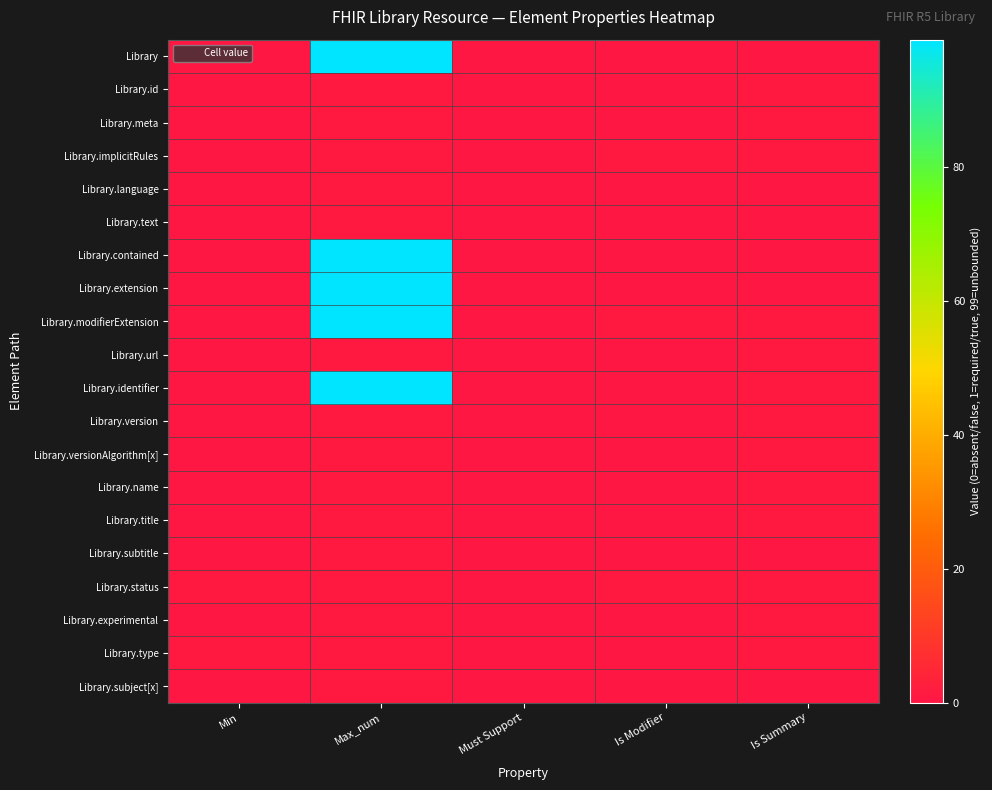

Reading left to right, transcribe all the data shown in this chart.

Library: Min=0	Max_num=99	Must Support=0	Is Modifier=0	Is Summary=0
Library.id: Min=0	Max_num=1	Must Support=0	Is Modifier=0	Is Summary=1
Library.meta: Min=0	Max_num=1	Must Support=0	Is Modifier=0	Is Summary=1
Library.implicitRules: Min=0	Max_num=1	Must Support=0	Is Modifier=1	Is Summary=1
Library.language: Min=0	Max_num=1	Must Support=0	Is Modifier=0	Is Summary=0
Library.text: Min=0	Max_num=1	Must Support=0	Is Modifier=0	Is Summary=0
Library.contained: Min=0	Max_num=99	Must Support=0	Is Modifier=0	Is Summary=0
Library.extension: Min=0	Max_num=99	Must Support=0	Is Modifier=0	Is Summary=0
Library.modifierExtension: Min=0	Max_num=99	Must Support=0	Is Modifier=1	Is Summary=1
Library.url: Min=0	Max_num=1	Must Support=0	Is Modifier=0	Is Summary=1
Library.identifier: Min=0	Max_num=99	Must Support=0	Is Modifier=0	Is Summary=1
Library.version: Min=0	Max_num=1	Must Support=0	Is Modifier=0	Is Summary=1
Library.versionAlgorithm[x]: Min=0	Max_num=1	Must Support=0	Is Modifier=0	Is Summary=1
Library.name: Min=0	Max_num=1	Must Support=0	Is Modifier=0	Is Summary=1
Library.title: Min=0	Max_num=1	Must Support=0	Is Modifier=0	Is Summary=1
Library.subtitle: Min=0	Max_num=1	Must Support=0	Is Modifier=0	Is Summary=0
Library.status: Min=1	Max_num=1	Must Support=0	Is Modifier=1	Is Summary=1
Library.experimental: Min=0	Max_num=1	Must Support=0	Is Modifier=0	Is Summary=1
Library.type: Min=1	Max_num=1	Must Support=0	Is Modifier=0	Is Summary=1
Library.subject[x]: Min=0	Max_num=1	Must Support=0	Is Modifier=0	Is Summary=0